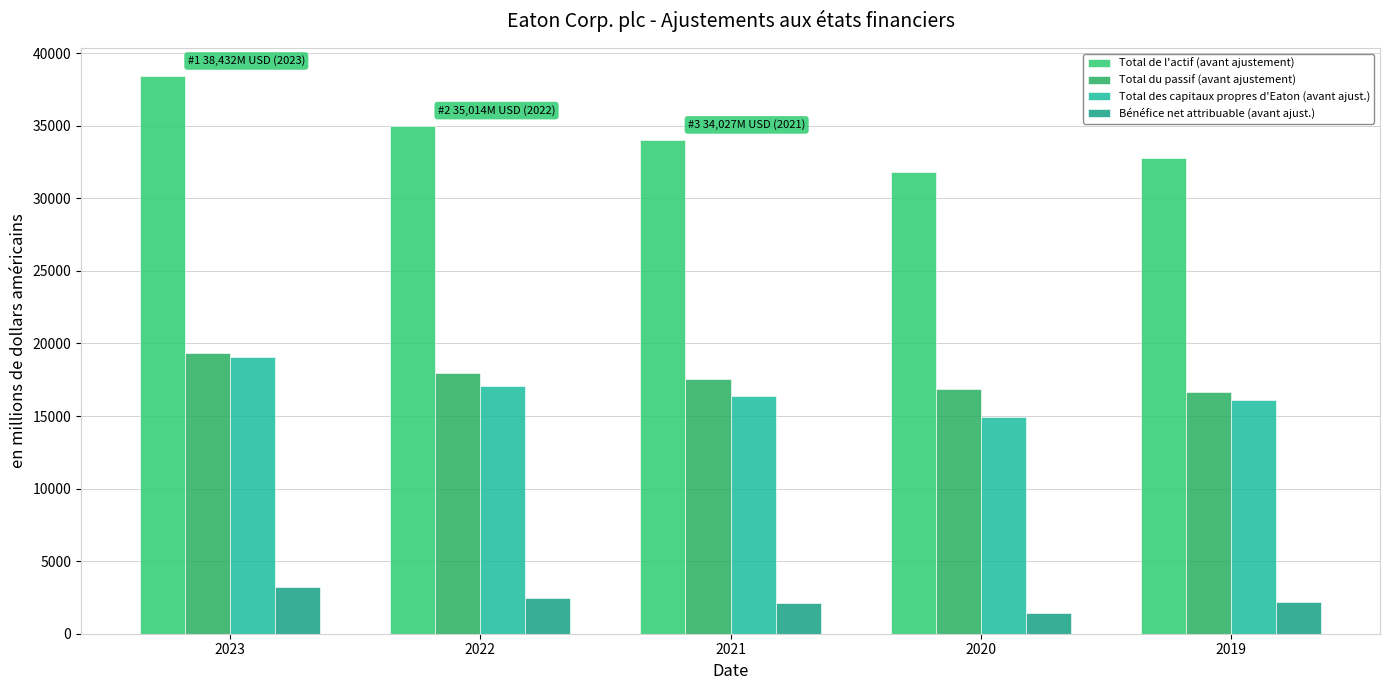

Reading left to right, transcribe all the data shown in this chart.

Total de l'actif (avant ajustement): 38432	35014	34027	31824	32805
Total du passif (avant ajustement): 19363	17940	17576	16851	16672
Total des capitaux propres d'Eaton (avant ajust.): 19036	17038	16413	14930	16082
Bénéfice net attribuable (avant ajust.): 3218	2462	2144	1410	2211